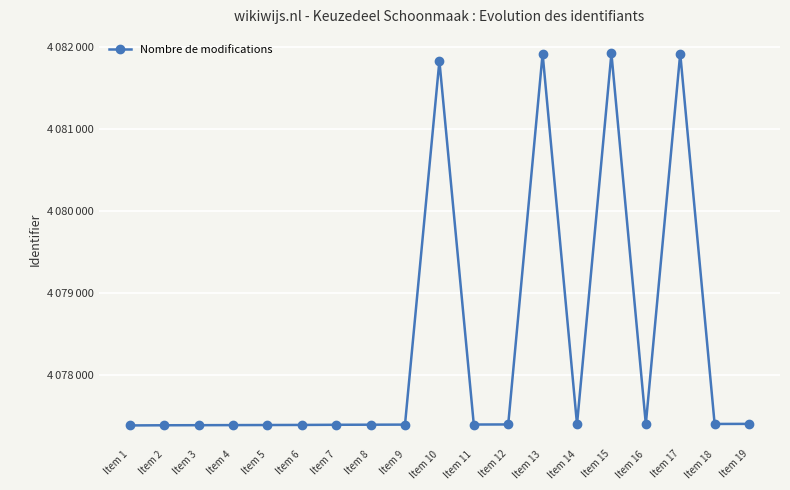

Is this an area chart (filled region under the line)?

No